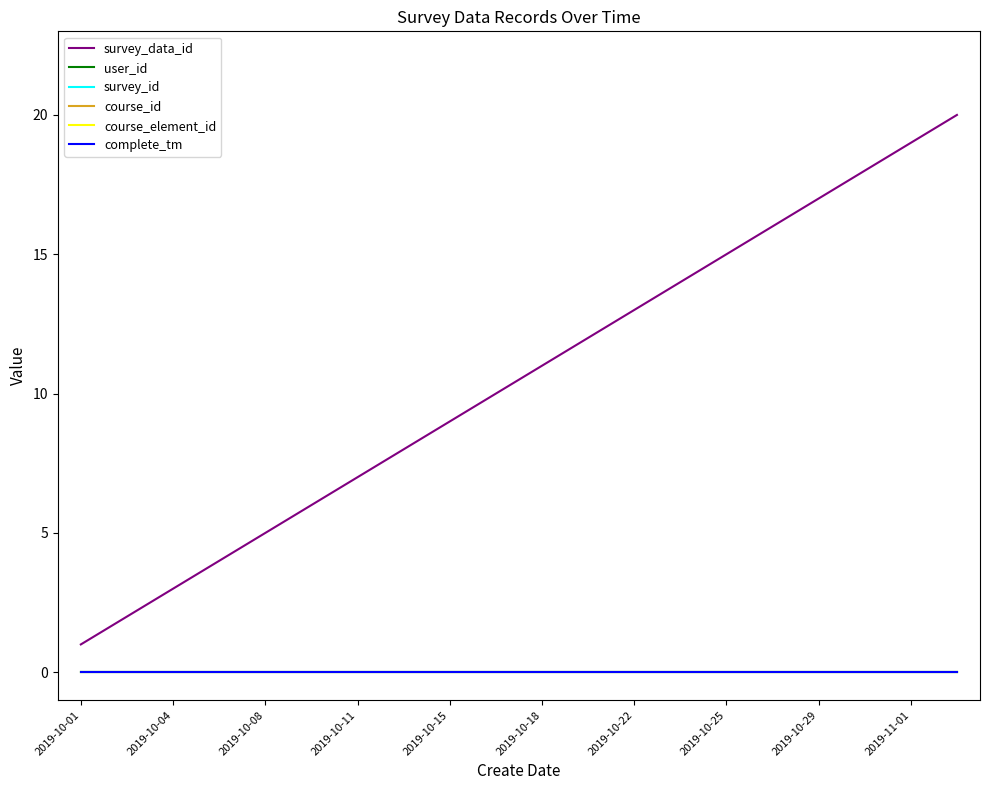

Does the chart have visible grid lines?

No